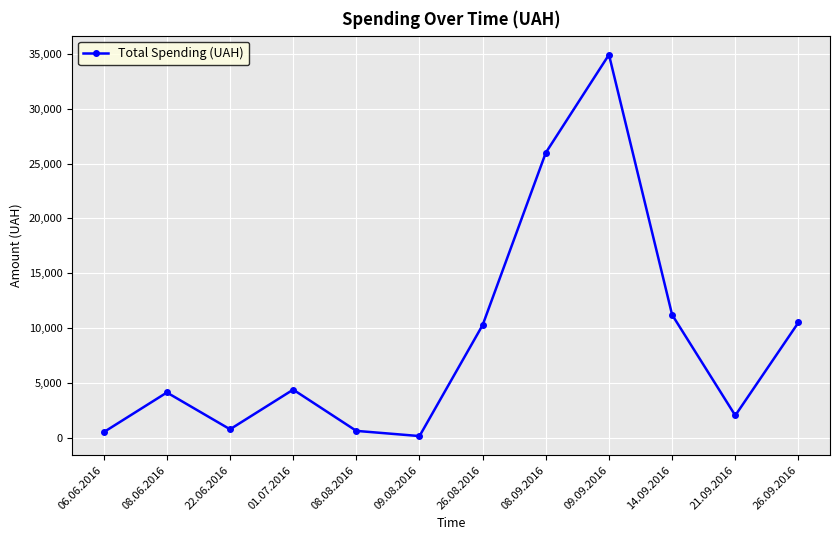

What is the greatest value displayed?

34932.6